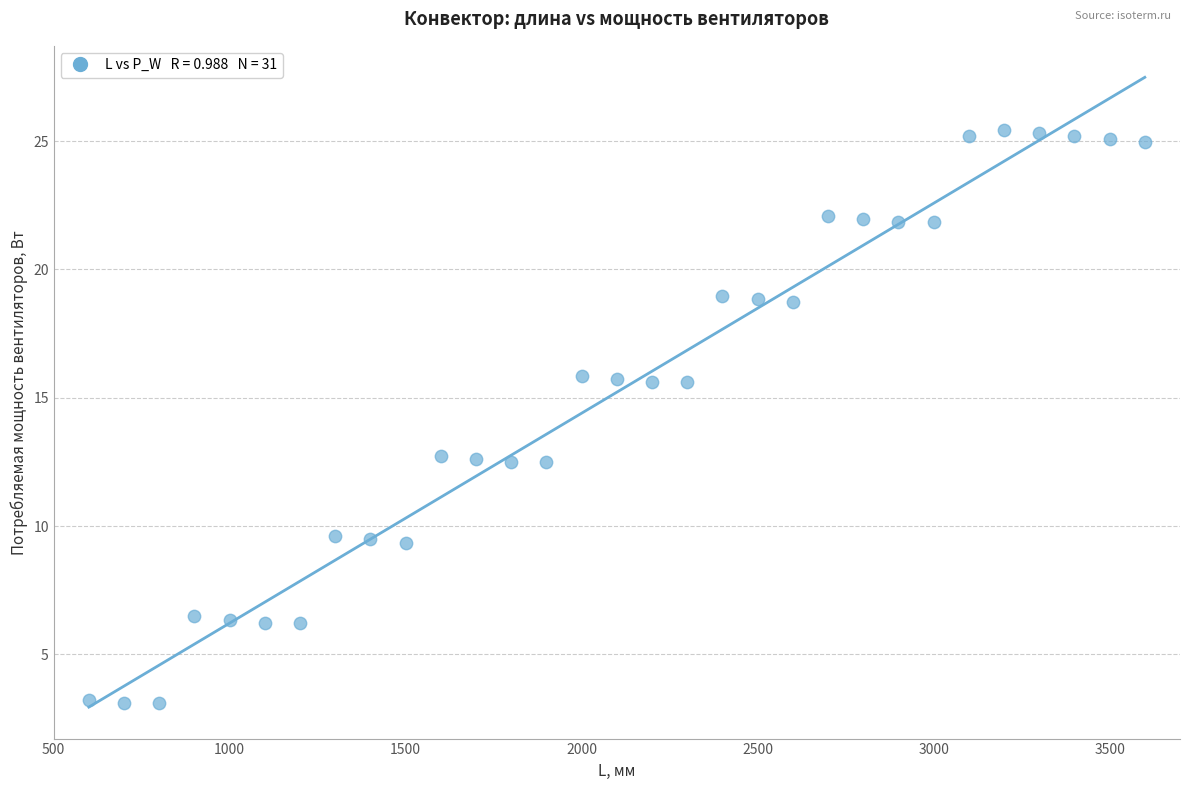

What is the range of Y values (max minus min)?

22.3